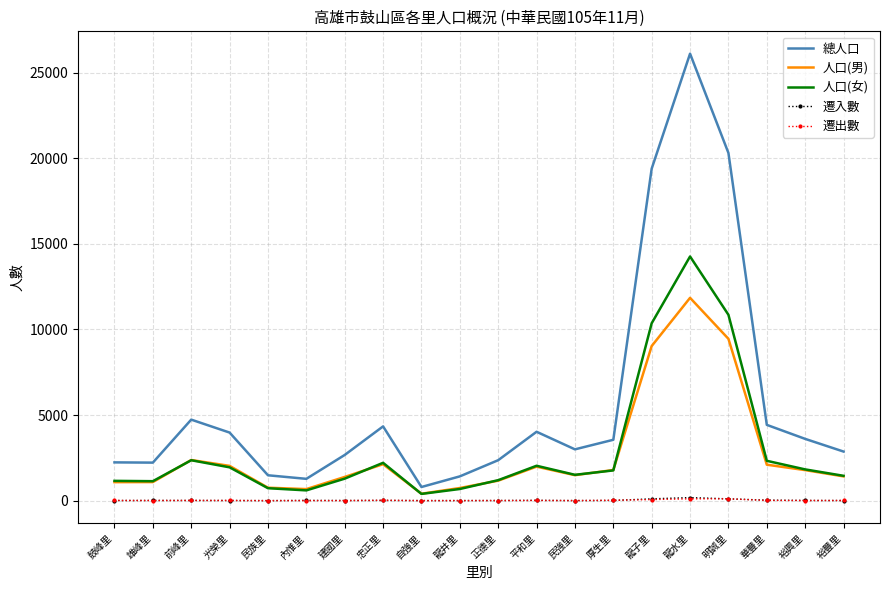

The value of 總人口 at 光榮里 is 3975. True or false?

True